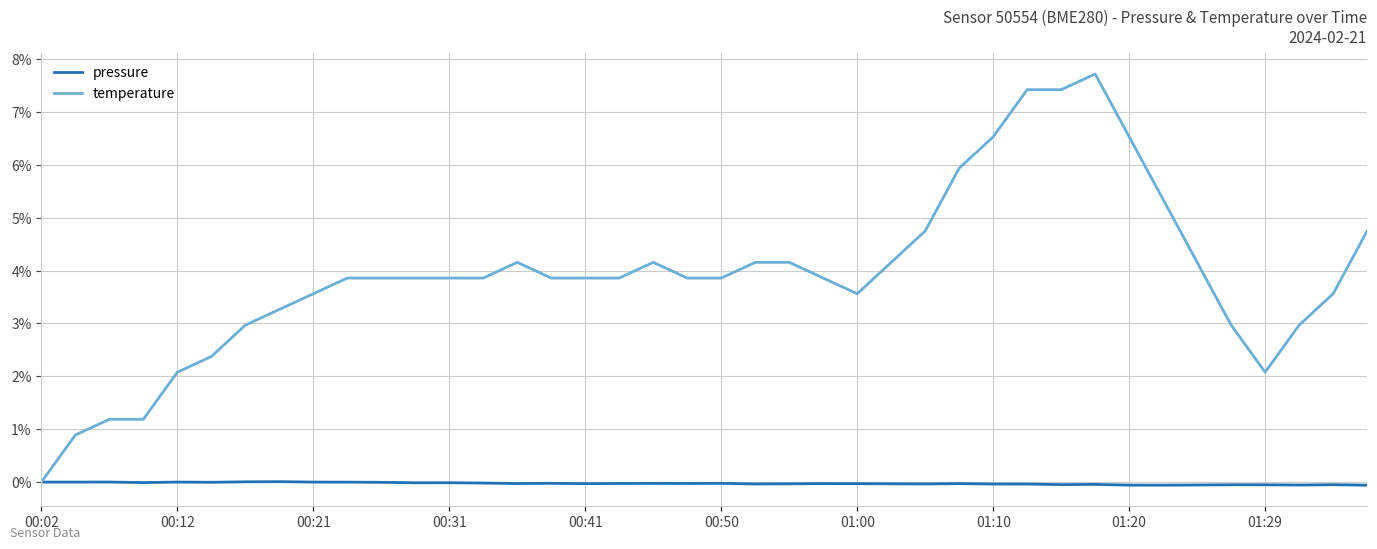

At how many categories does at least one series exceed 2?

36